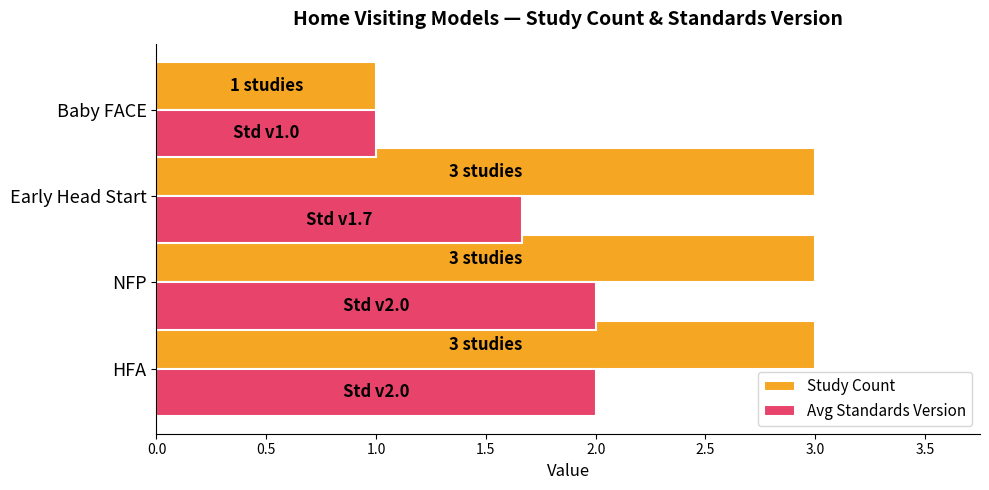

What is the maximum value for Study Count?

3.0